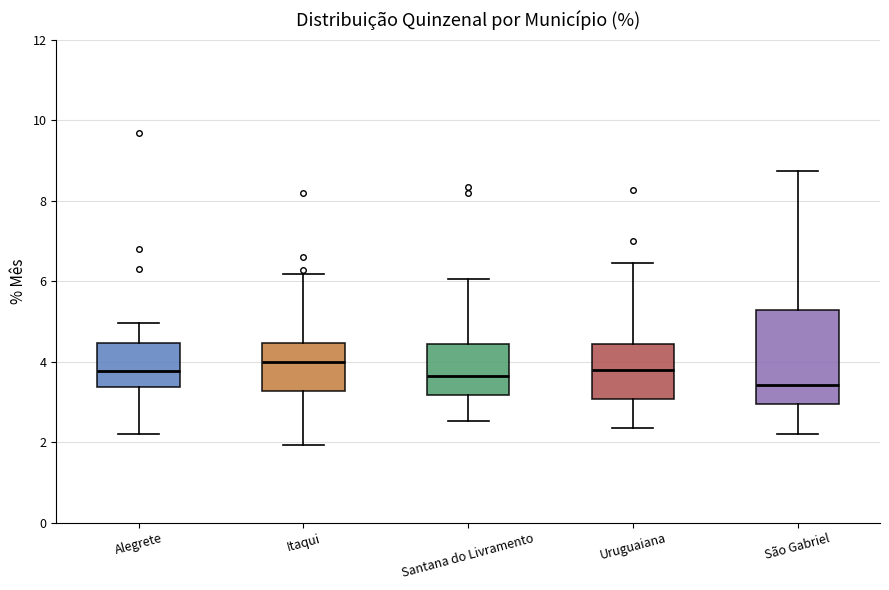

Where does the upper whisker of the box for Uruguaiana end on the y-axis? The values are not printed on the chart, so give them approximately, as read against the axis.

6.4